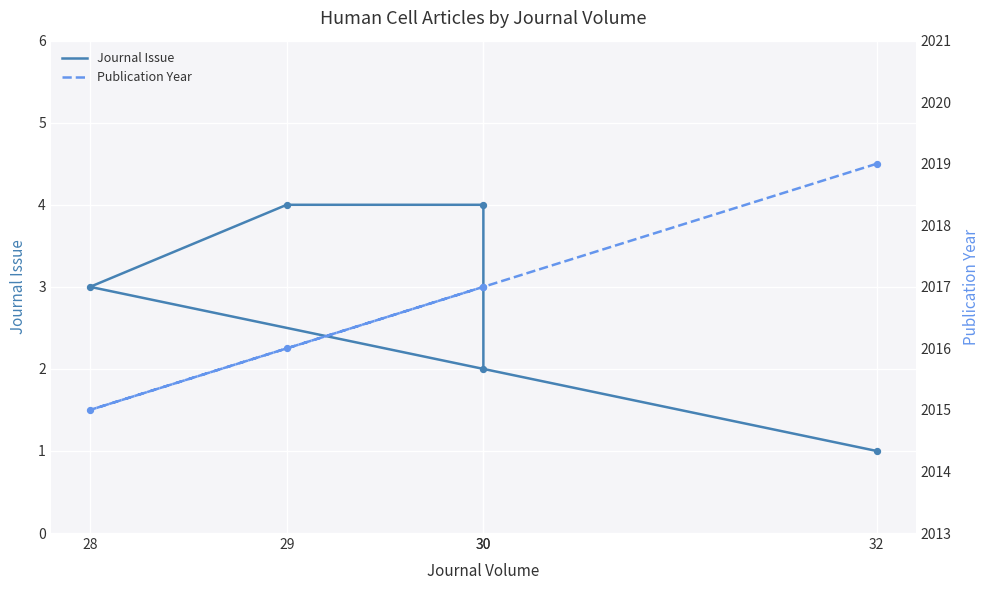

What are all the series names shown in the legend?

Journal Issue, Publication Year